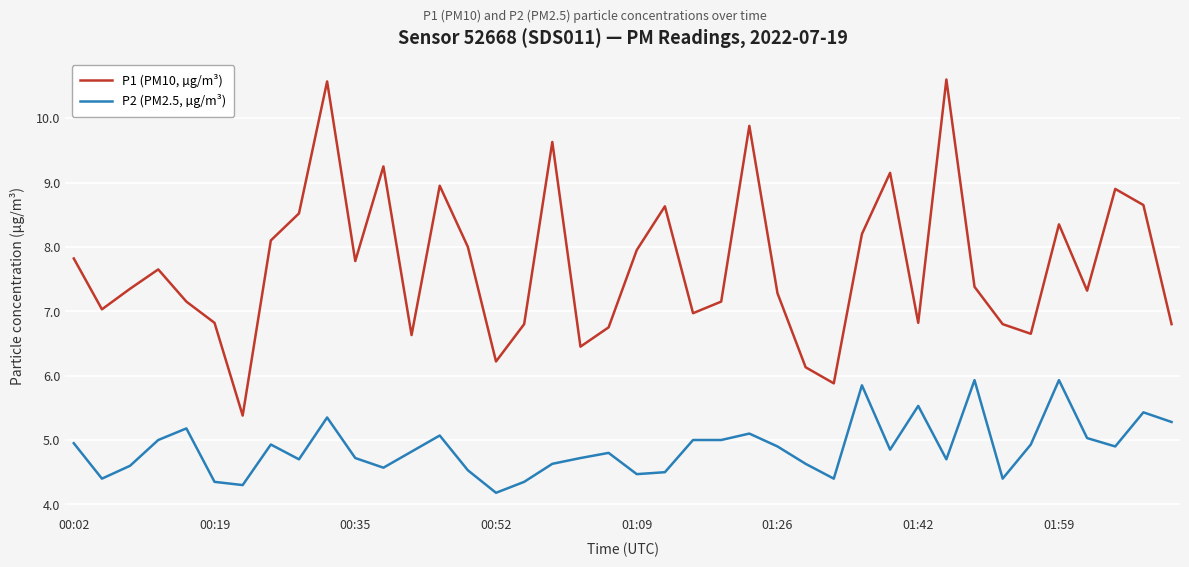

Rank the series by their maximum value, from highest to lowest.

P1 (PM10, µg/m³), P2 (PM2.5, µg/m³)